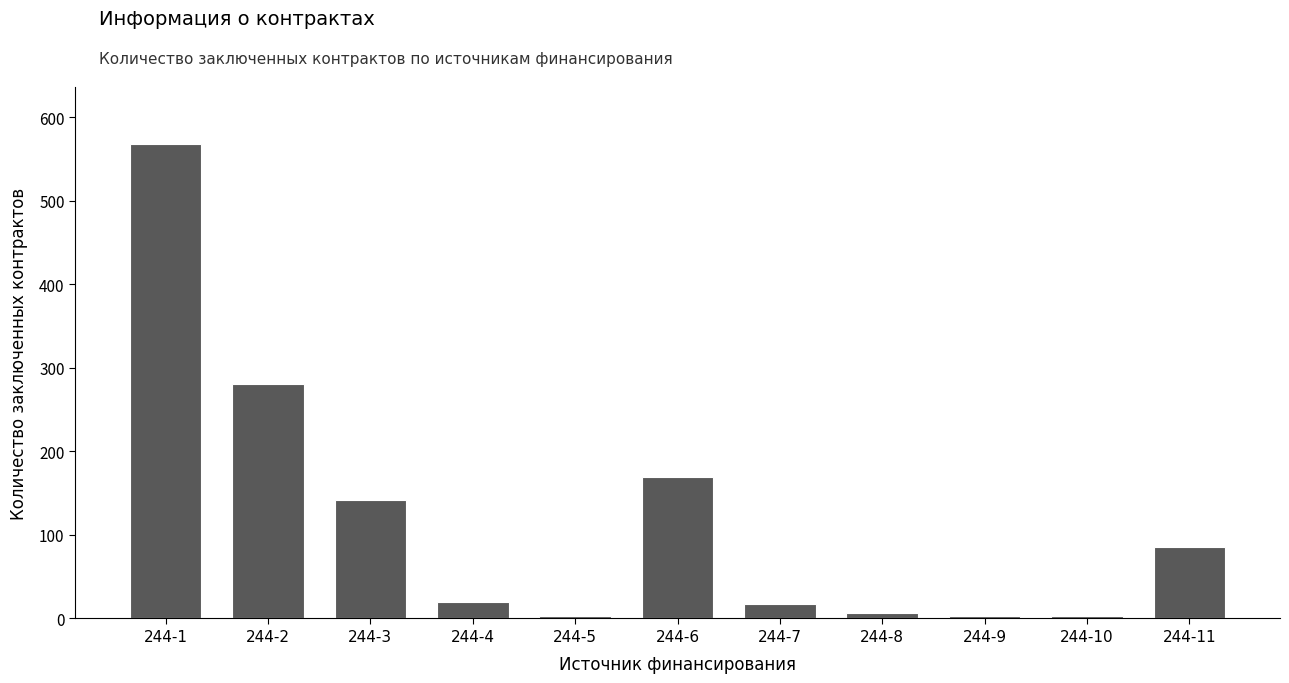

Which has a higher value, 244-7 or 244-11?

244-11